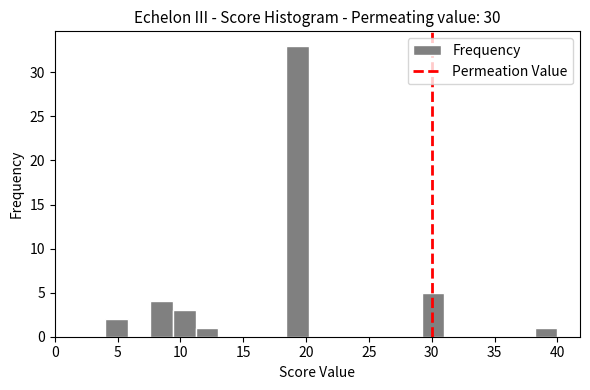

Around what value on the x-axis is the tallest bar? Give the approximate position of its centre, as read against the axis.

19.5